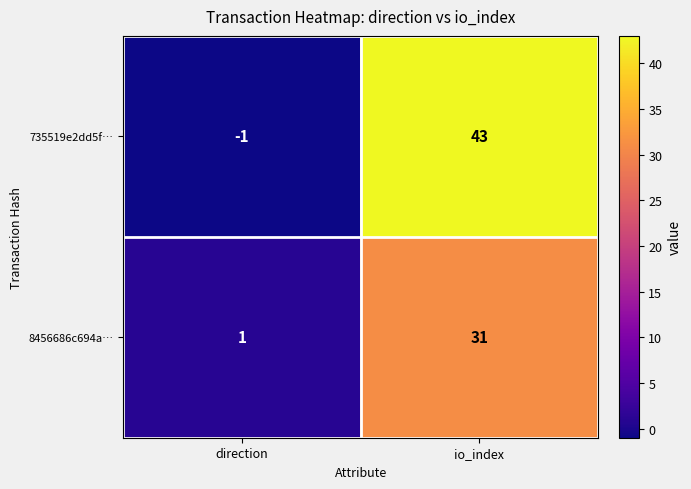

What value does the 735519e2dd5f… series have at io_index, to the nearest 10?

40